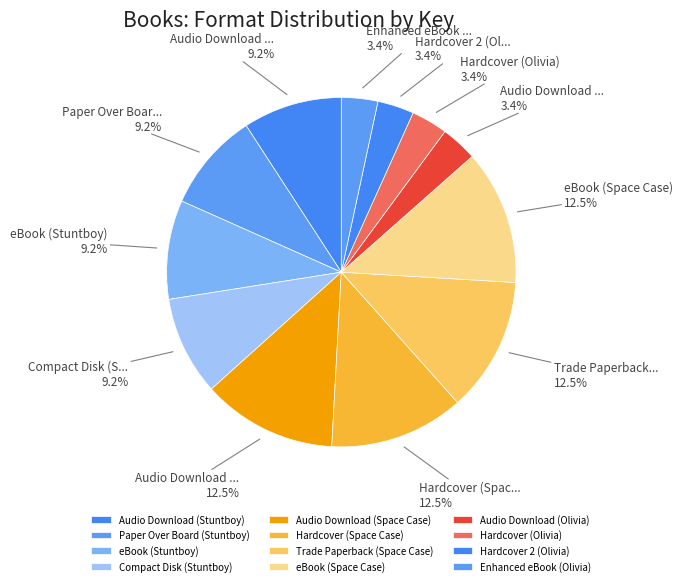

To the nearest percent, what is the difference between the Enhanced eBook (Olivia) and Paper Over Board (Stuntboy) slice percentages?

6%